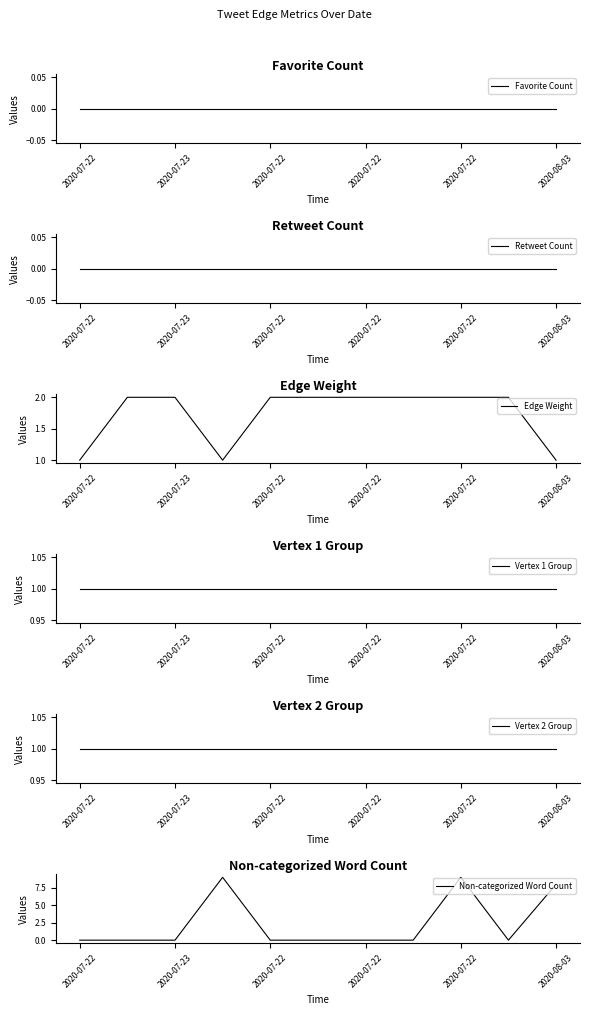

What is the difference between the maximum and minimum values in the Non-categorized Word Count series?

9